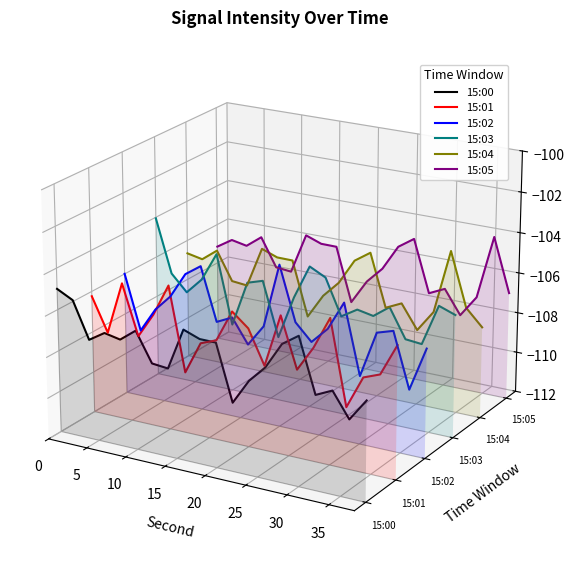

In 15:05, how many points are higher than both neighbors (excluding endpoints)?

6